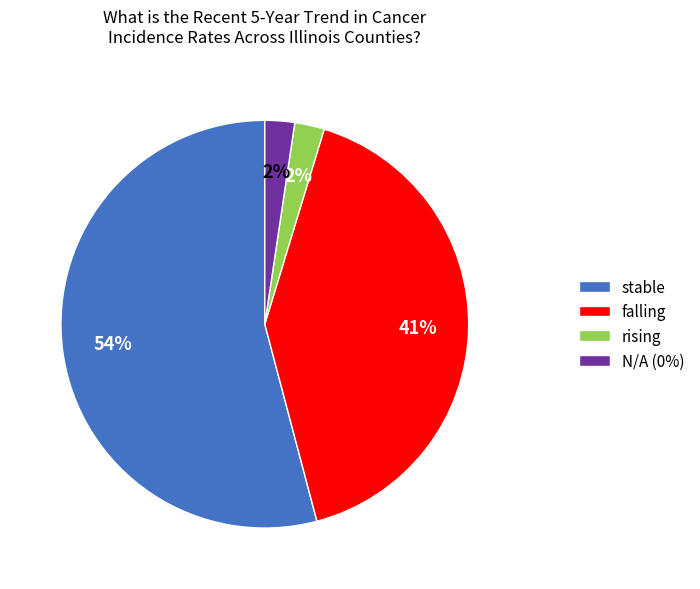

How many slices are in this pie chart?

4